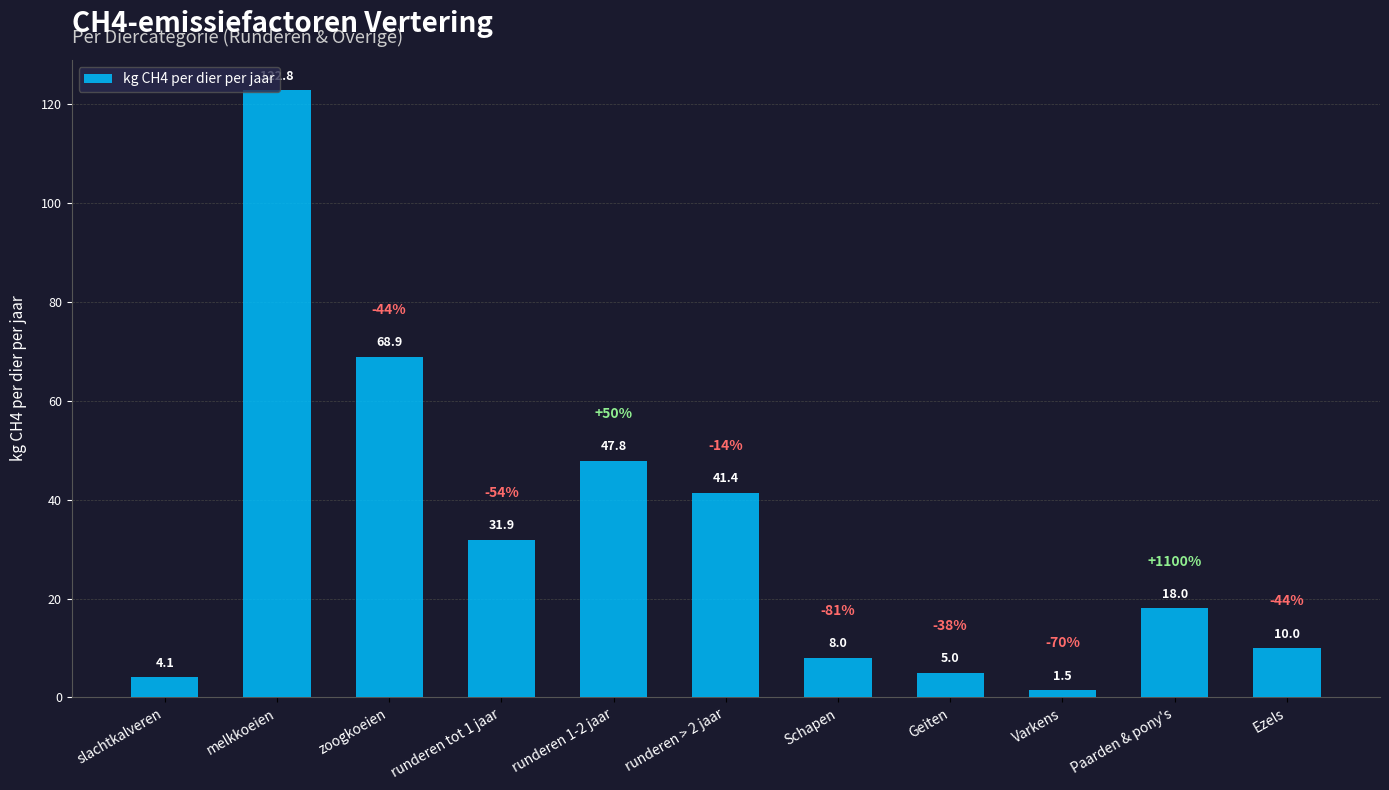

What value does the data have at Geiten?

5.0